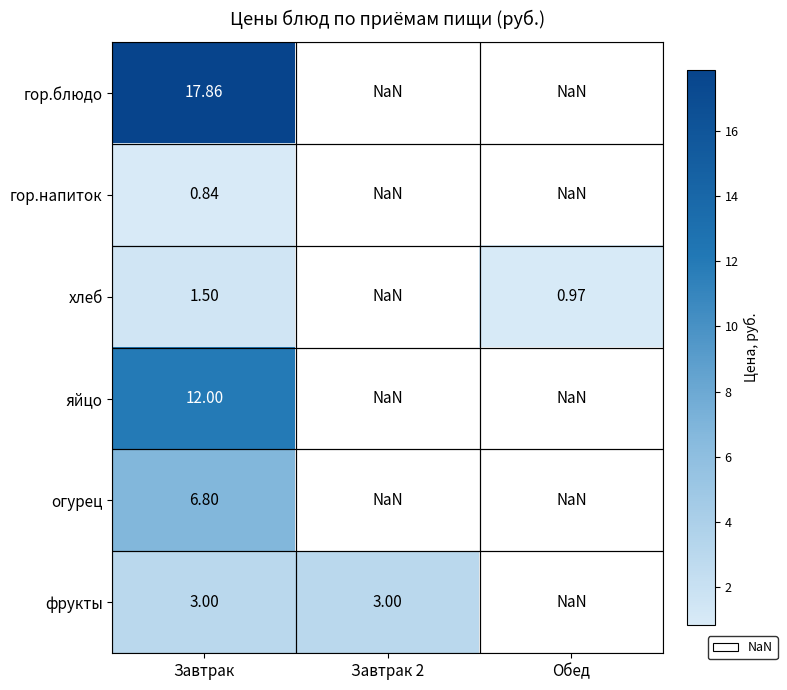

What is the spread (max minus min) of values at Завтрак?

17.0